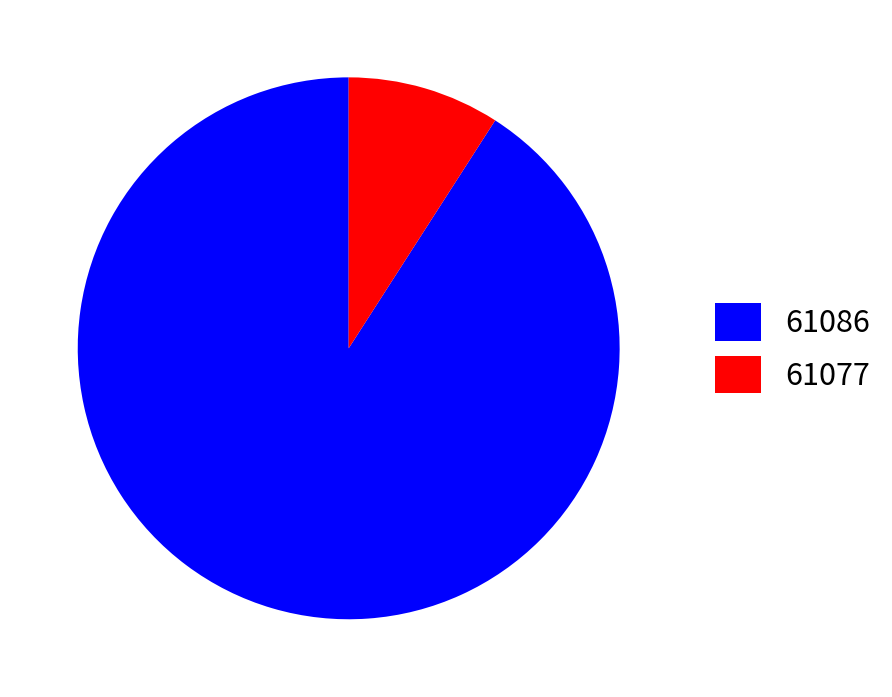

Is there any slice that represents more than half of the pie?

Yes